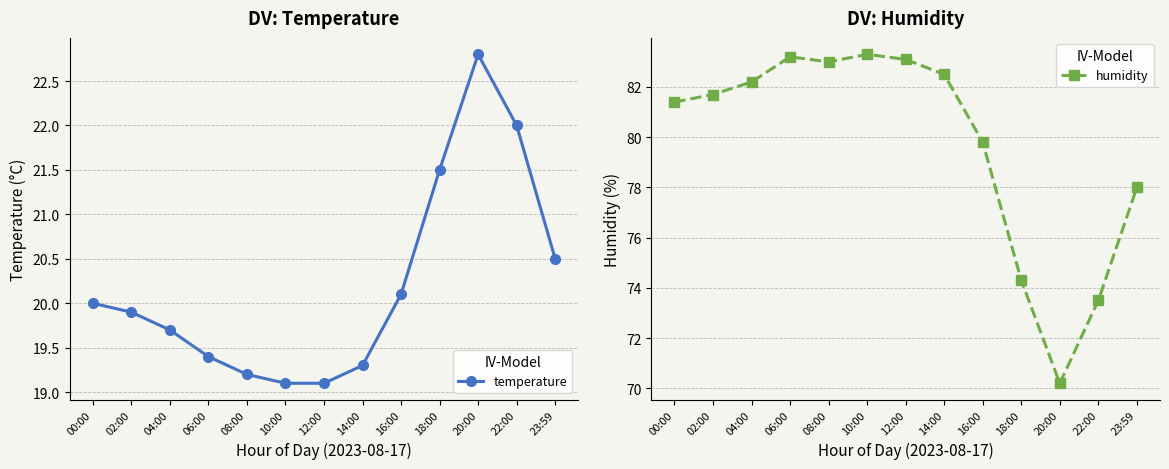

How many interior local peaks does the temperature series have?

1